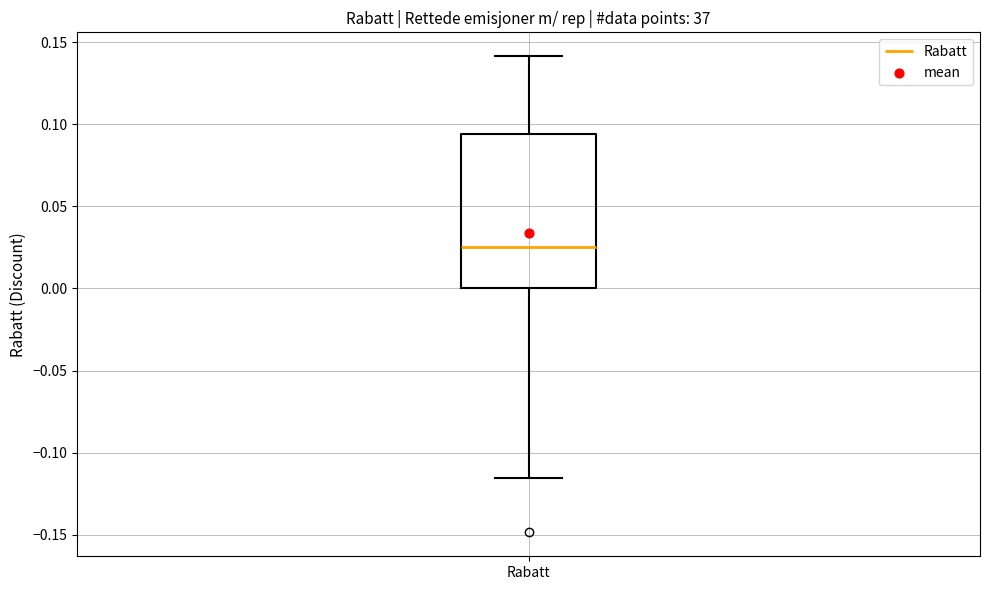

Transcribe this box plot: give where the median line is, the range the box spans, and where the two whiskers end, as read against the y-axis. The values are not printed on the chart, so give them approximately, as read against the axis.

median 0.025, box 0.000 to 0.095, whiskers -0.115 to 0.140